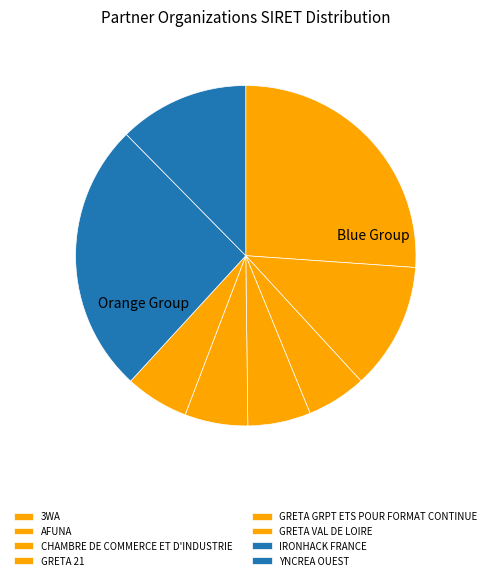

Which slice is the smallest?

CHAMBRE DE COMMERCE ET D'INDUSTRIE